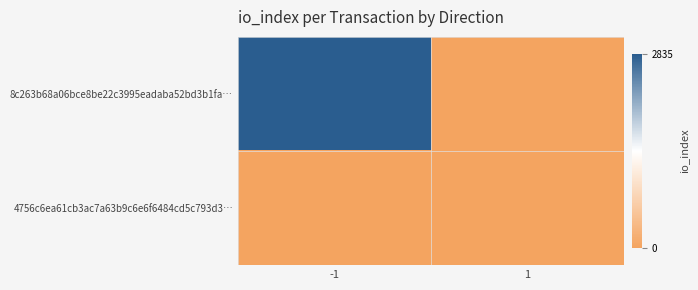

Reading left to right, what are all the values shown in this chart?

8c263b68a06bce8be22c3995eadaba52bd3b1fa…: -1=2835	1=0
4756c6ea61cb3ac7a63b9c6e6f6484cd5c793d3…: -1=0	1=0